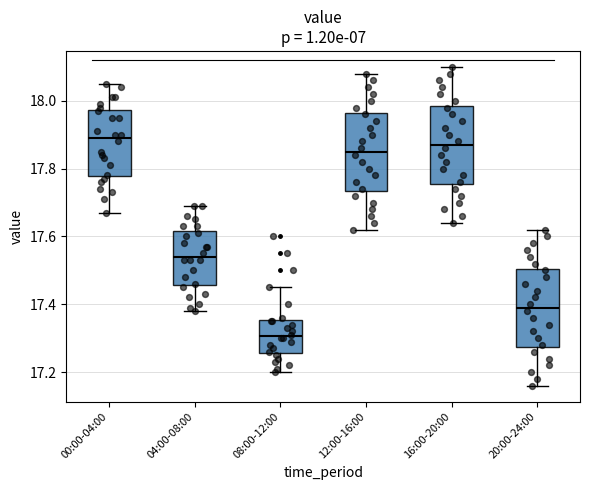

Where does the lower whisker of the box for 04:00-08:00 end on the y-axis? The values are not printed on the chart, so give them approximately, as read against the axis.

17.38